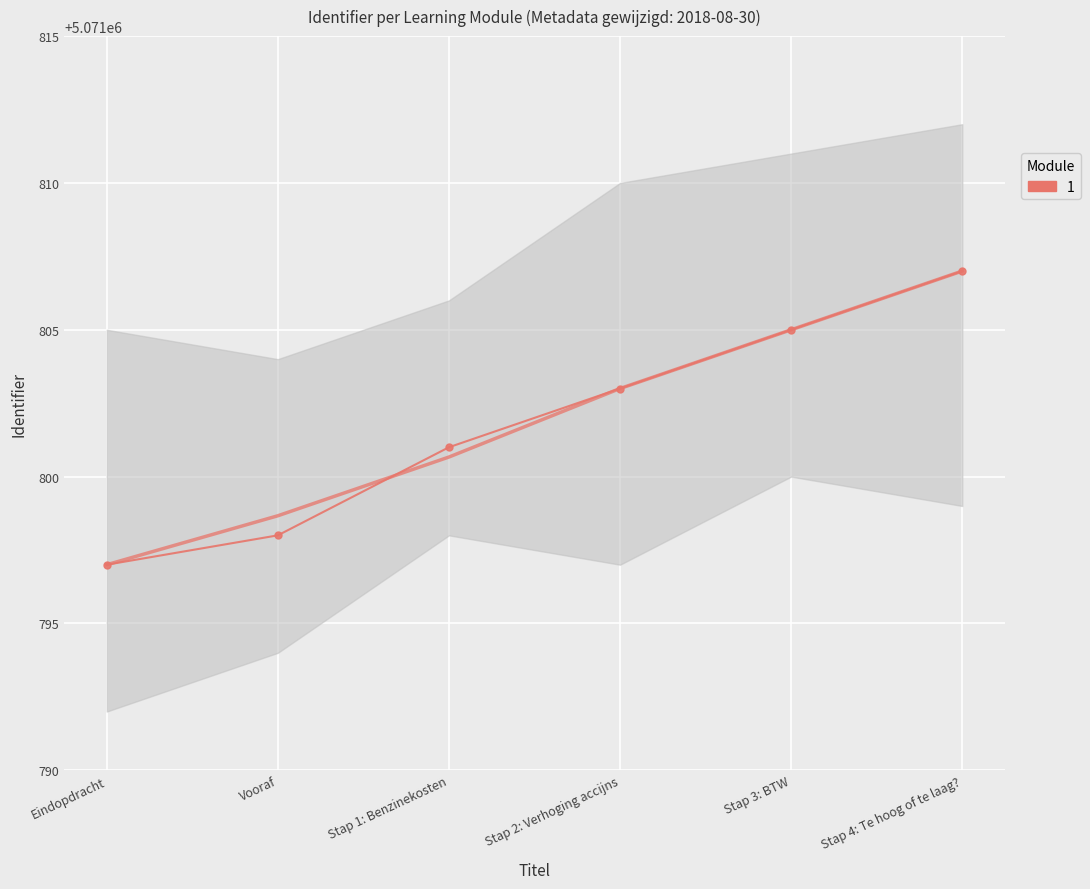

What is the difference between the maximum and minimum values?

10